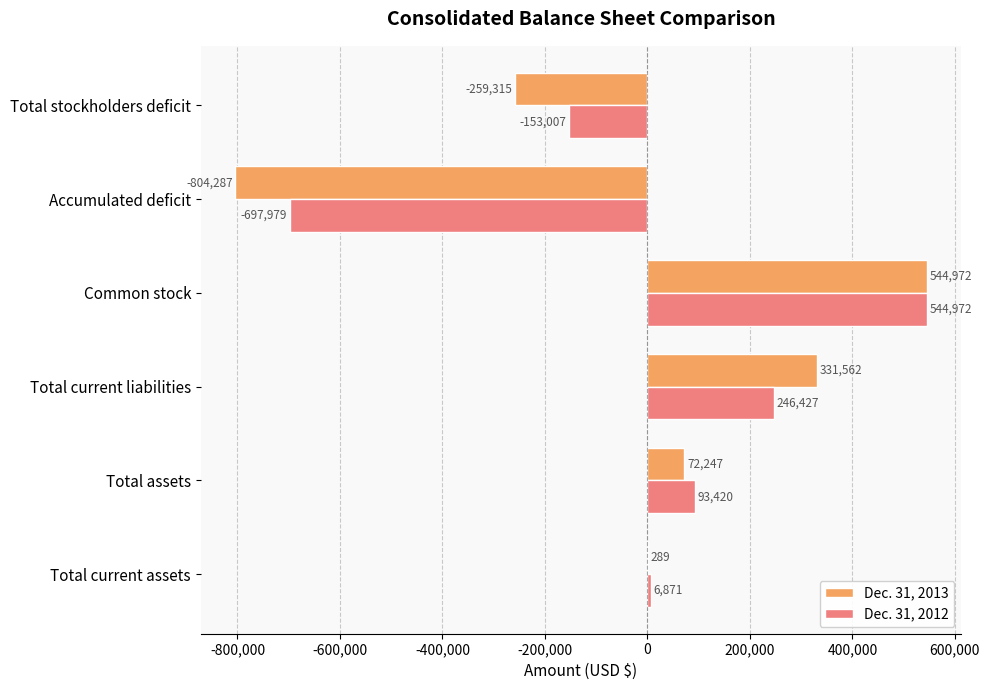

What value does the Dec. 31, 2013 series have at Total current liabilities, to the nearest 10?

331560